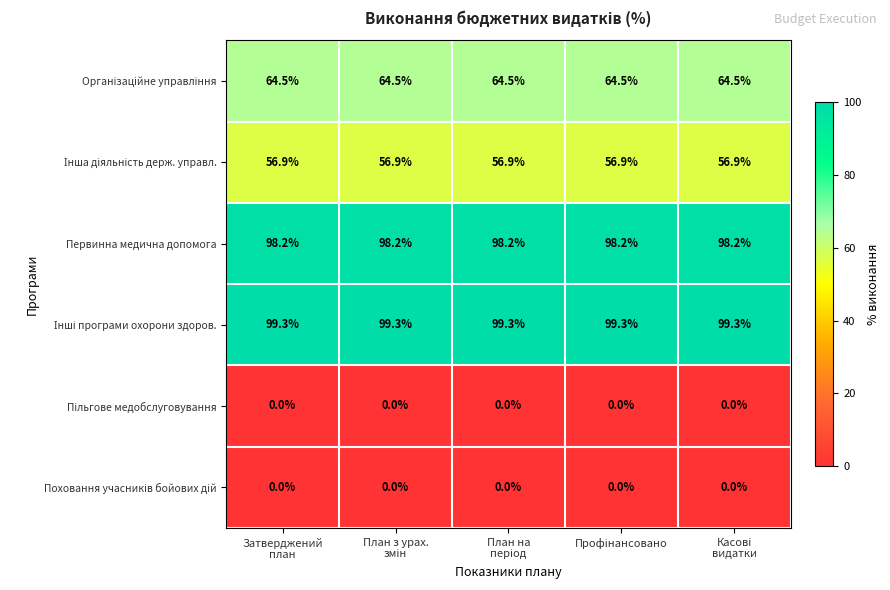

At how many categories does at least one series exceed 32?

5